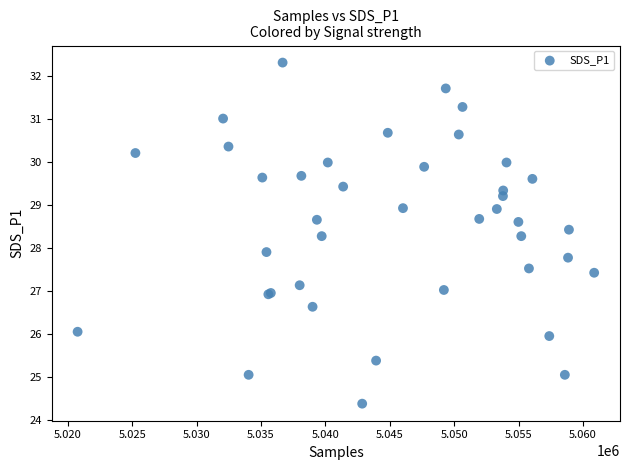

What Y value in the scatter plot is closest to 28?

27.9